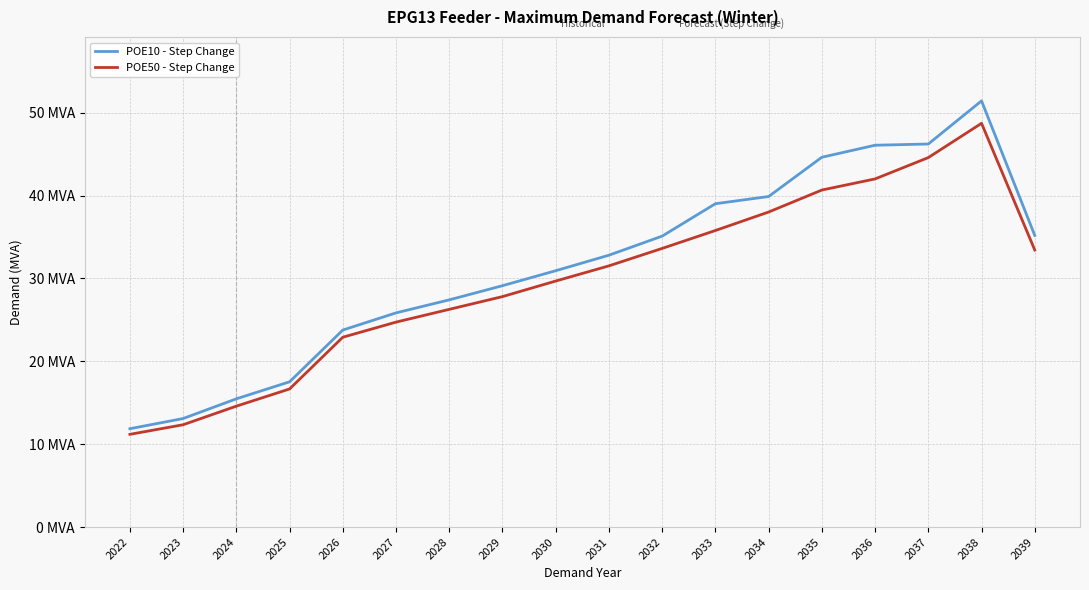

What is the difference between the maximum and second lowest values in the POE10 - Step Change series?

38.3